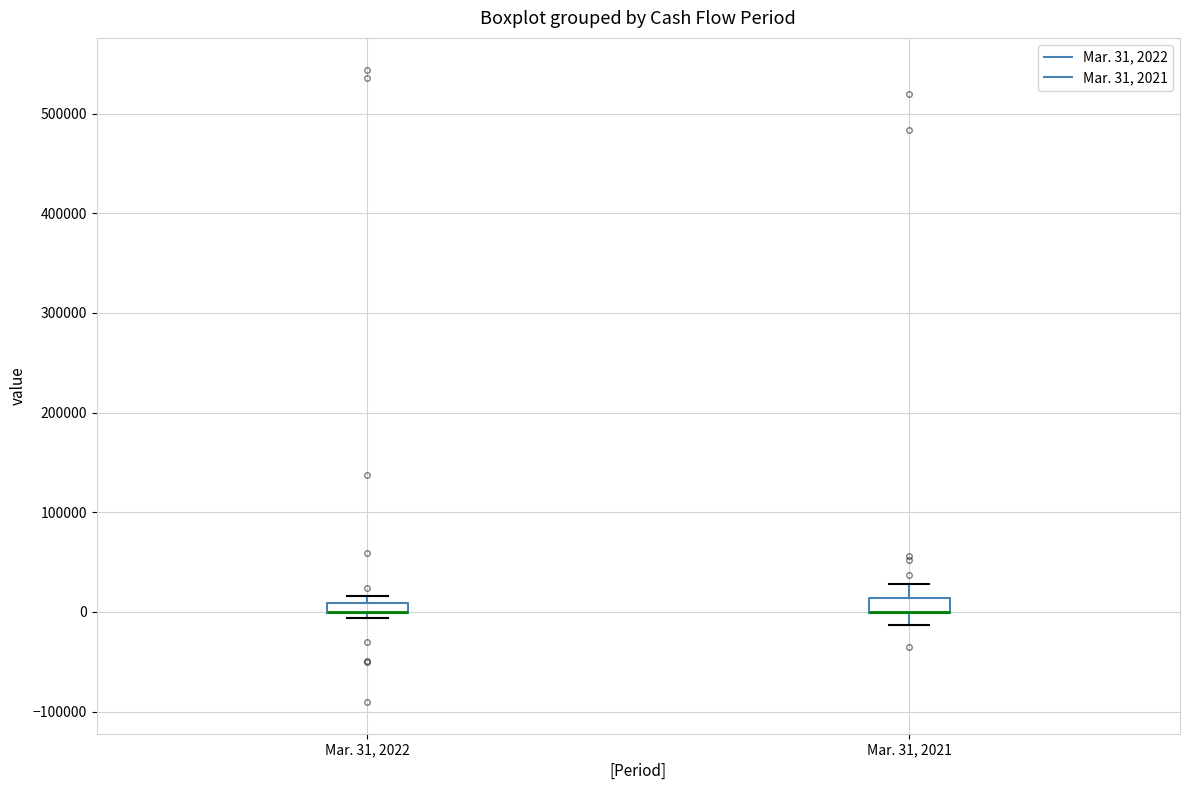

Where does the upper whisker of the box for Mar. 31, 2021 end on the y-axis? The values are not printed on the chart, so give them approximately, as read against the axis.

30000